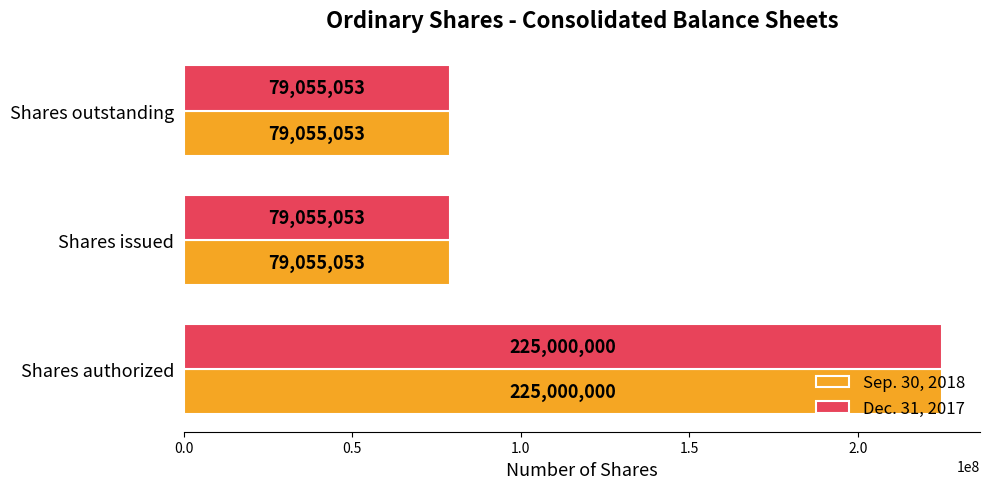

The Sep. 30, 2018 series shows 225000000 at Shares authorized. True or false?

True